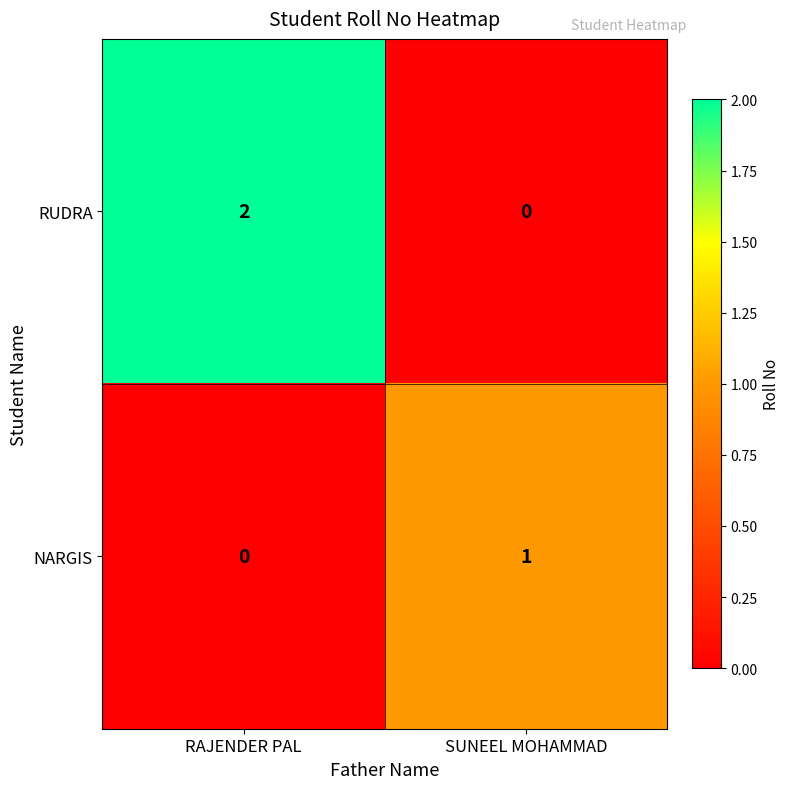

What is the difference between the highest and lowest values at RAJENDER PAL?

2